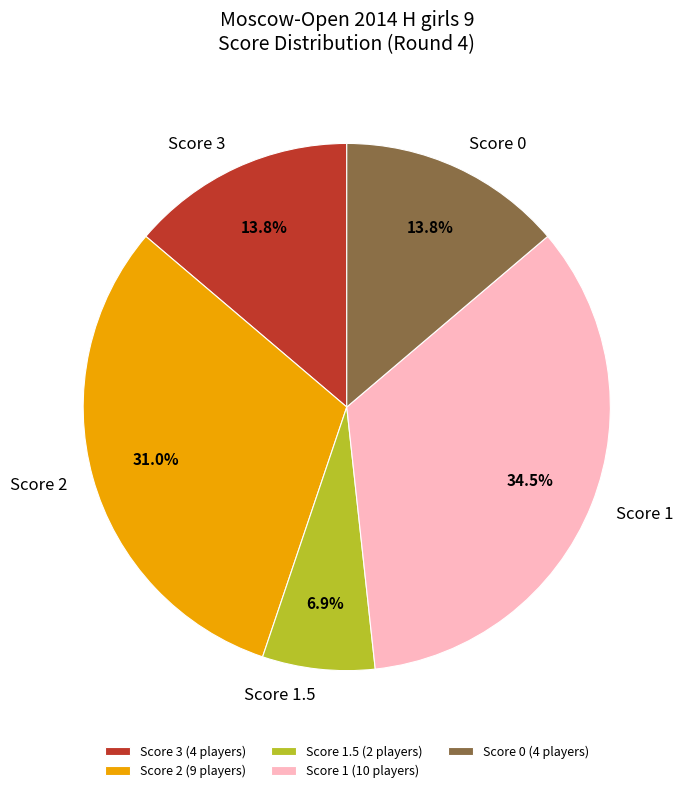

Does Score 3 account for over 50% of the chart?

No